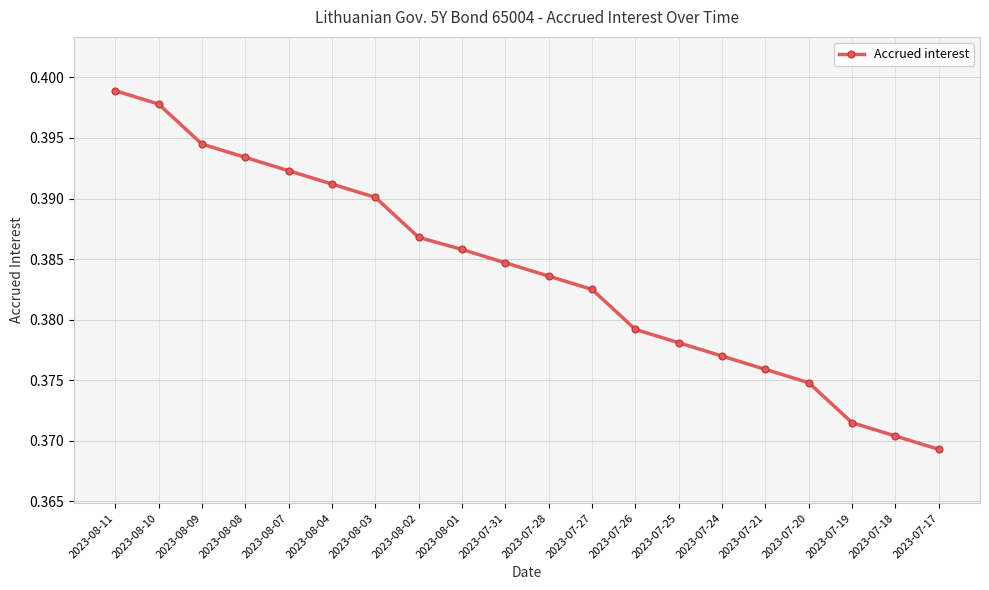

Is it true that the value at 2023-07-26 is 0.6?

False